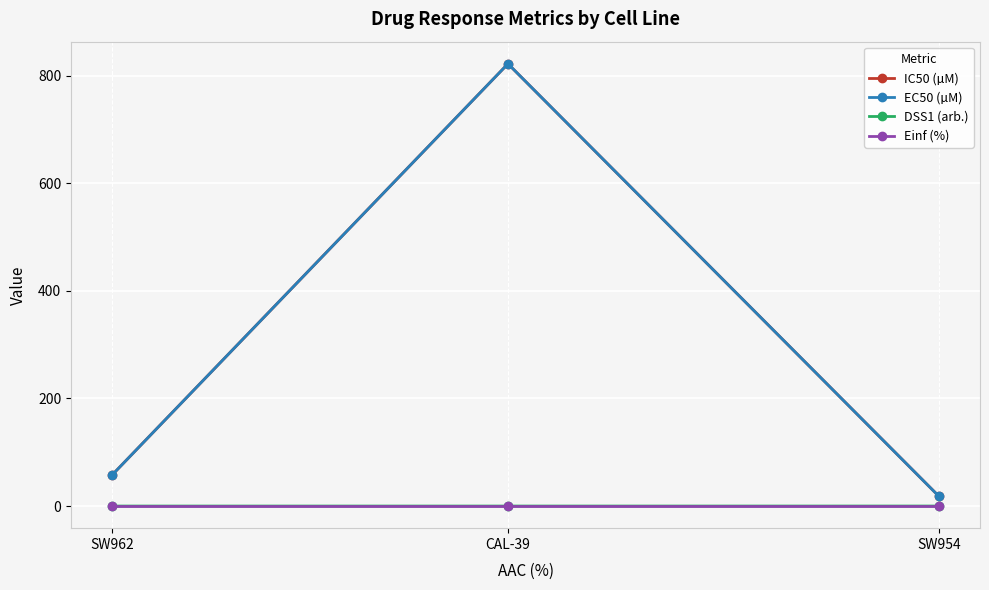

Reading left to right, what are all the values shown in this chart?

IC50 (µM): 58.3	822.0	18.6
EC50 (µM): 58.3	822.0	18.6
DSS1 (arb.): 0.0	0.0	0.0
Einf (%): 0.0	0.0	0.0